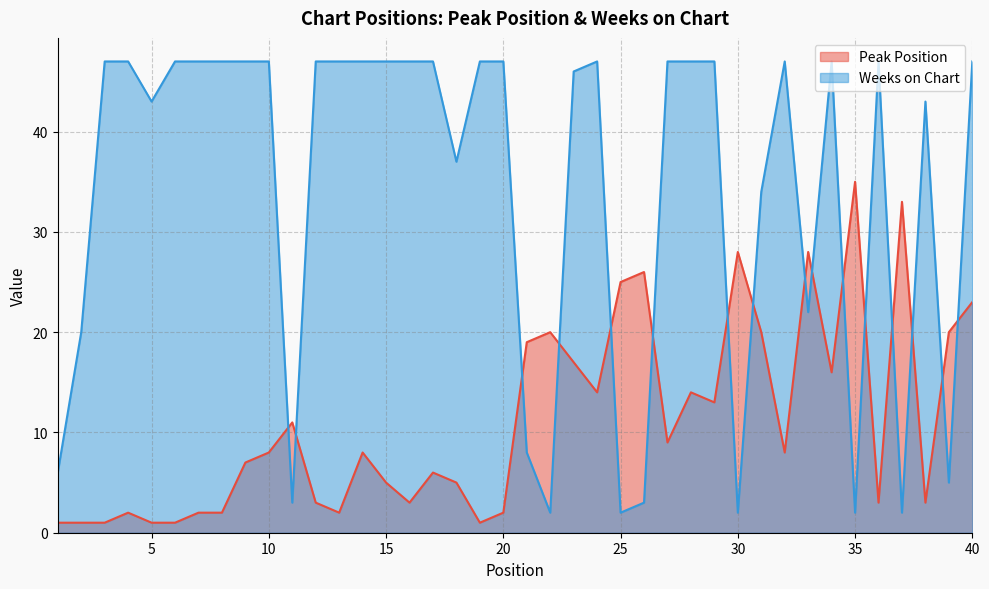

Which category has the lowest value in the Weeks on Chart series?

22